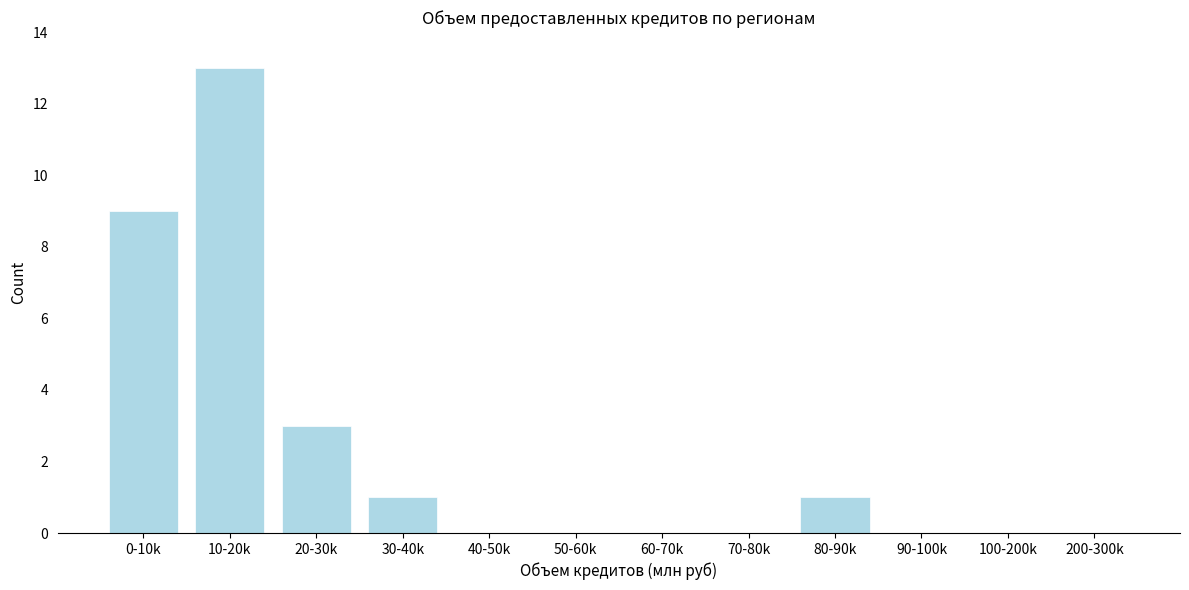

Reading left to right, what are all the values shown in this chart?

0-10k=9	10-20k=13	20-30k=3	30-40k=1	40-50k=0	50-60k=0	60-70k=0	70-80k=0	80-90k=1	90-100k=0	100-200k=0	200-300k=0